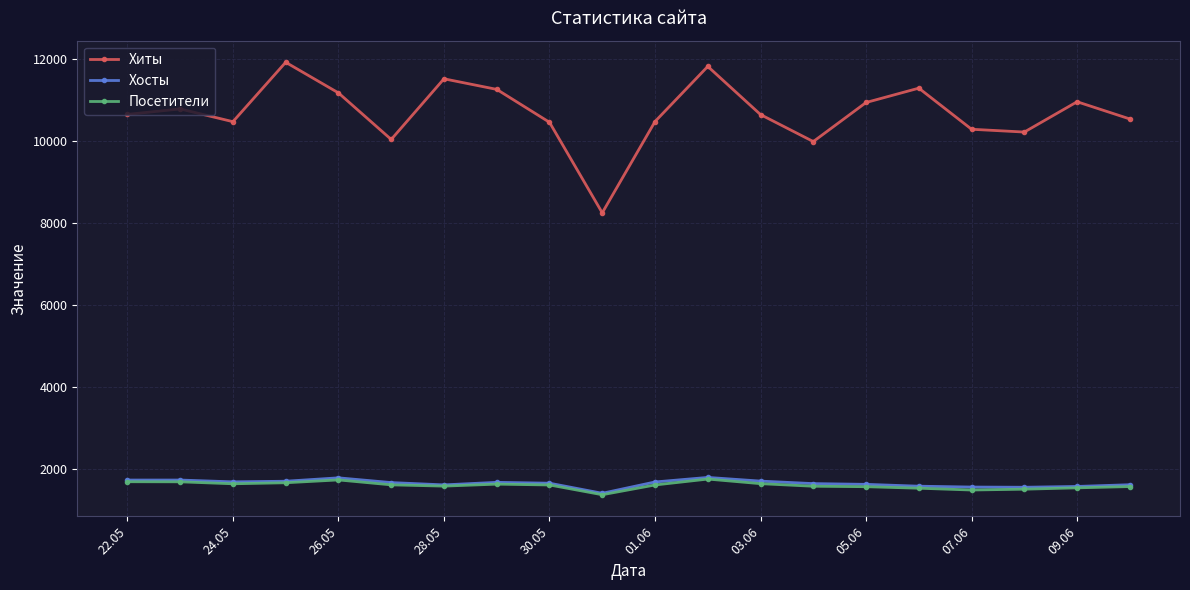

How many series are shown in this chart?

3